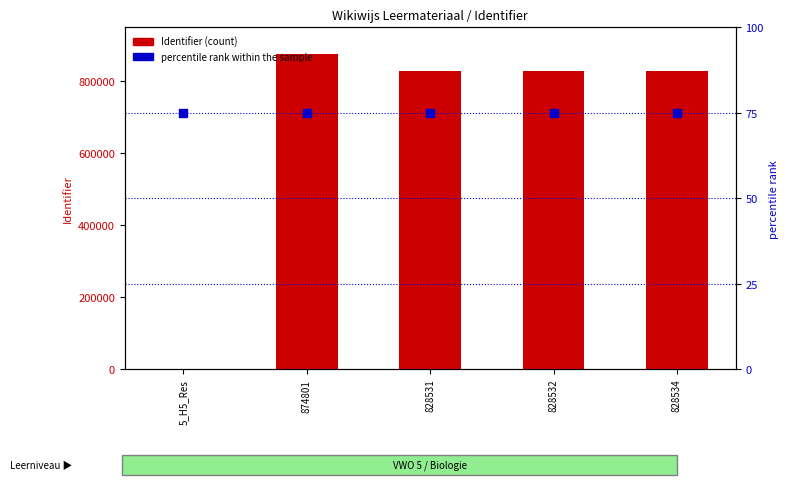

Is the value of percentile rank within the sample at 5_H5_Res greater than the value of Identifier (count) at 874801?

No